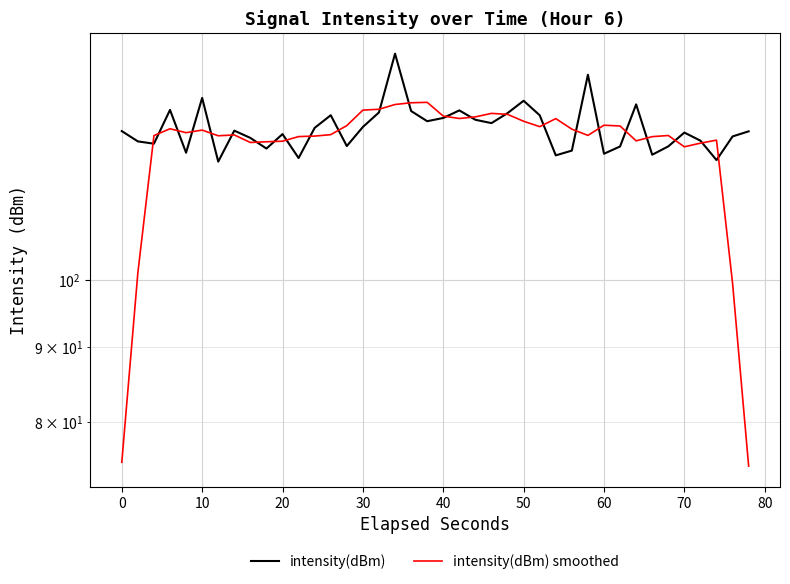

True or false: intensity(dBm) smoothed and intensity(dBm) intersect in this chart.

True